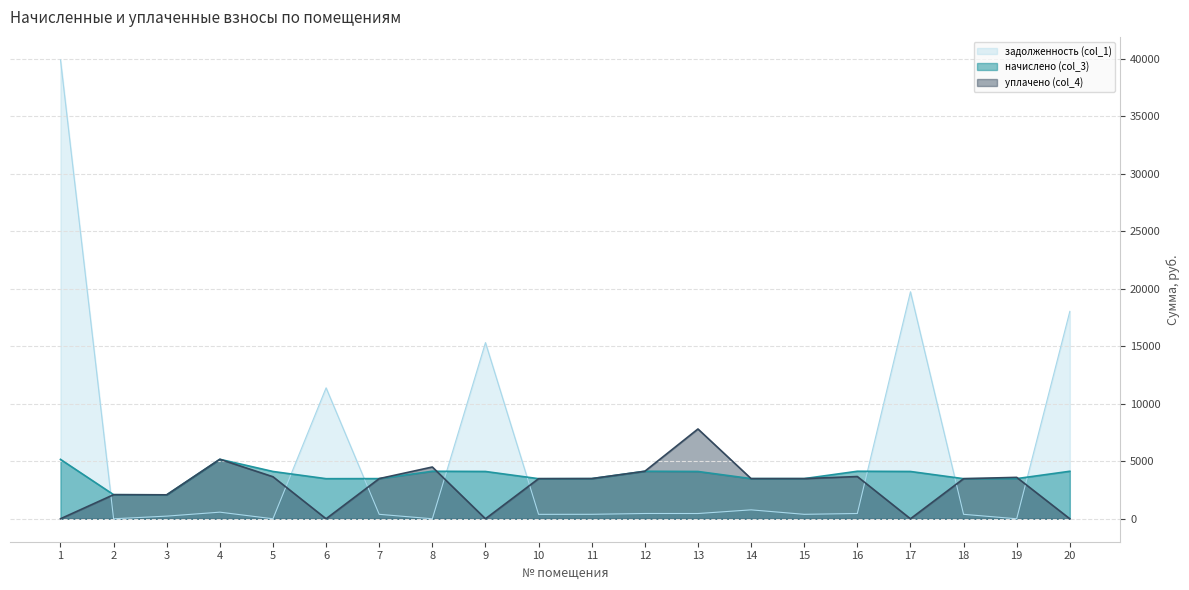

Which series has the largest total across all categories?

задолженность (col_1)